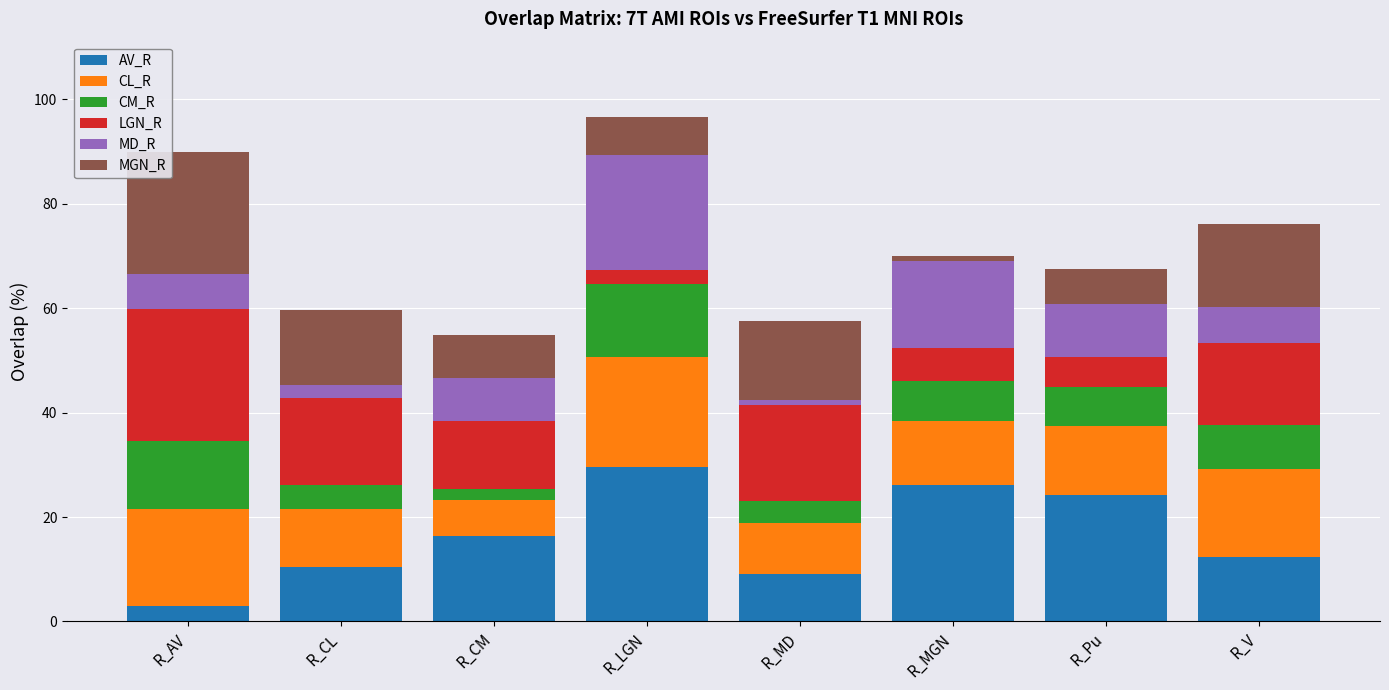

Is it true that AV_R equals 12.4 at R_V?

True